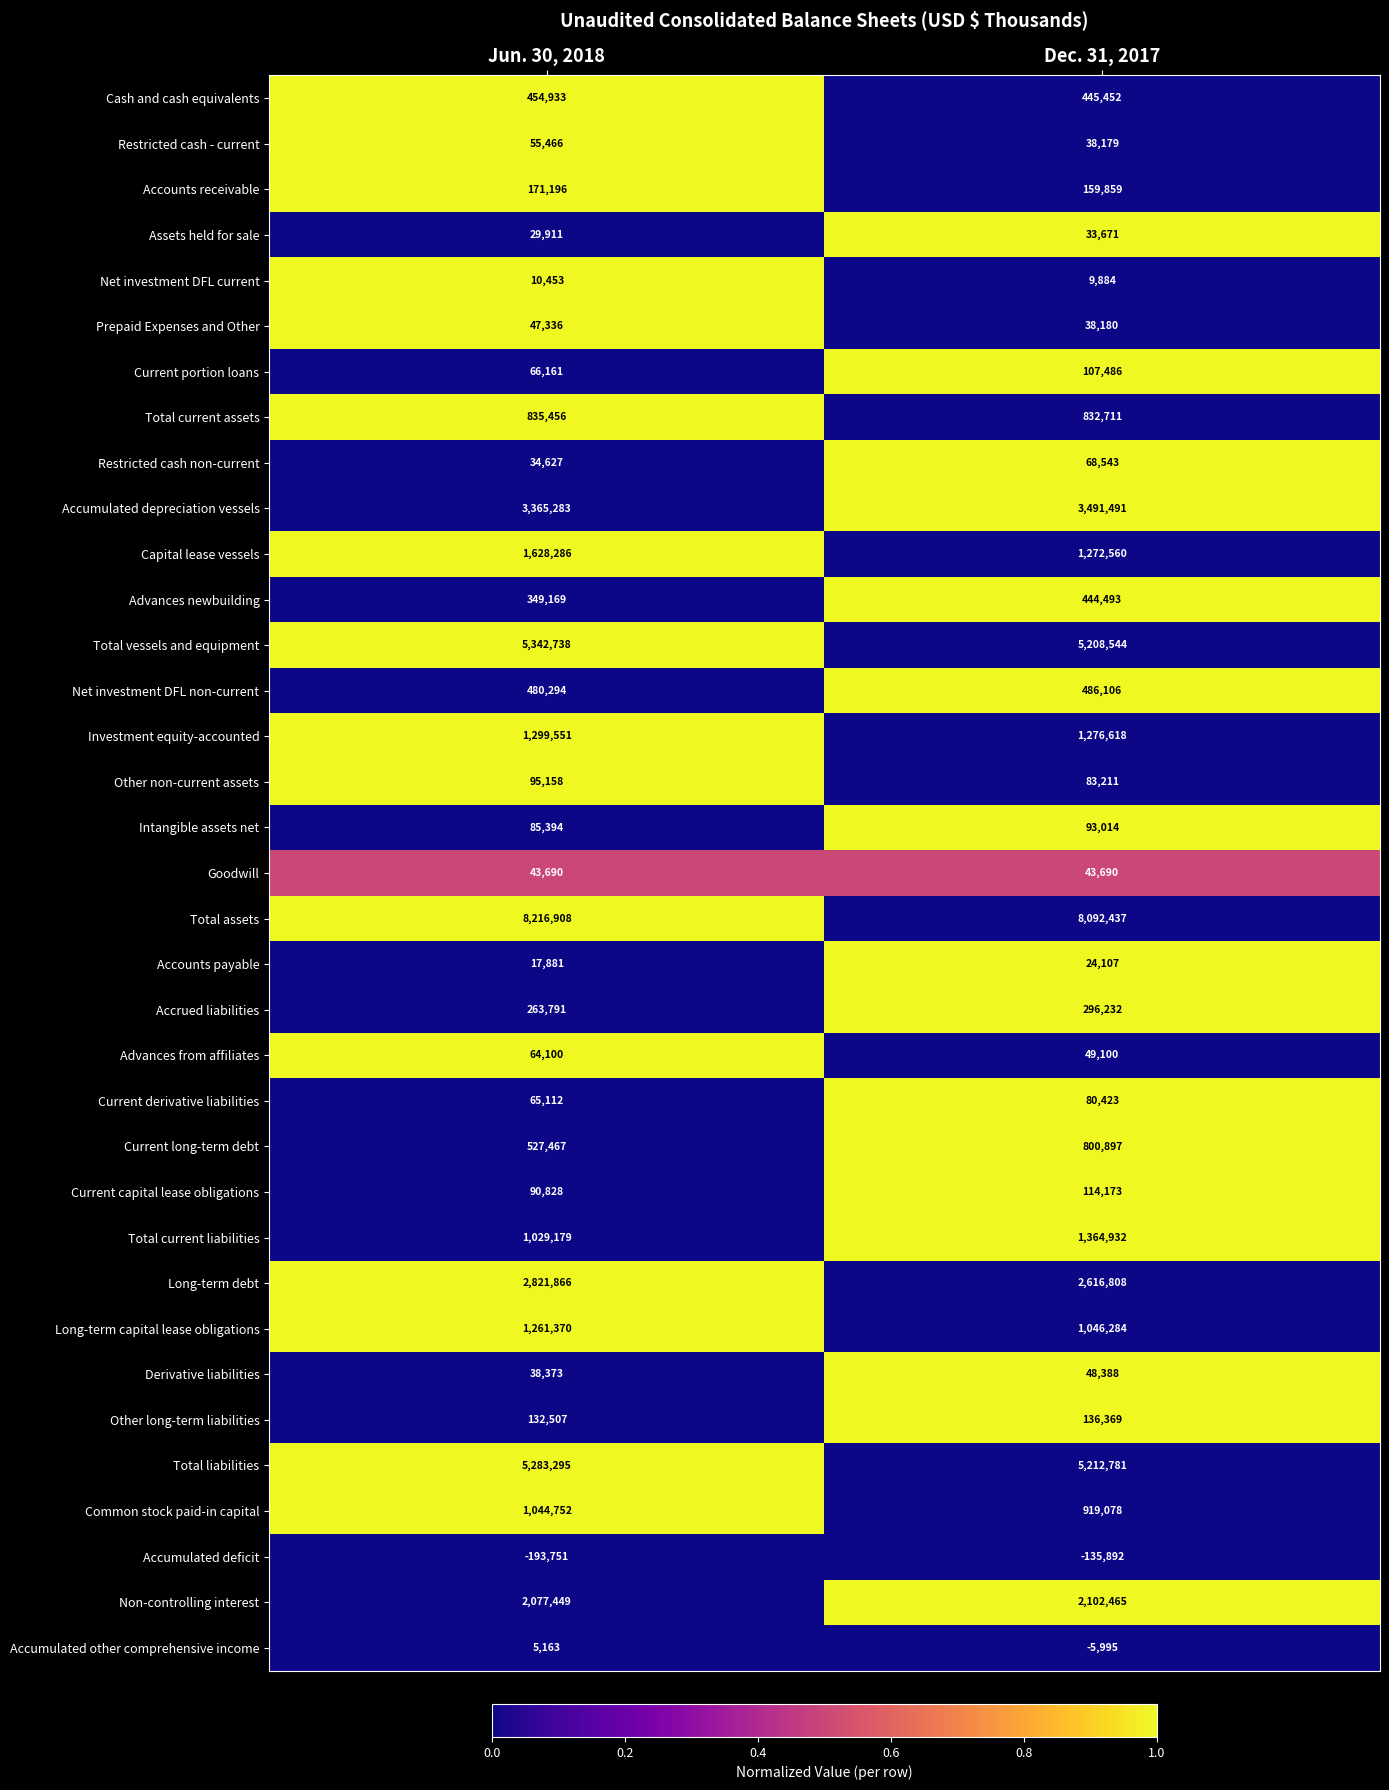

Which series has the largest total across all categories?

Total assets